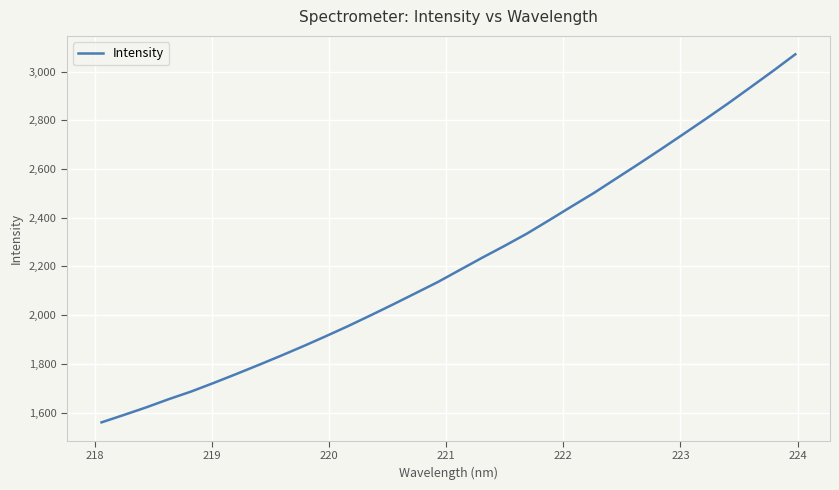

Does the chart display data point markers on the line(s)?

No